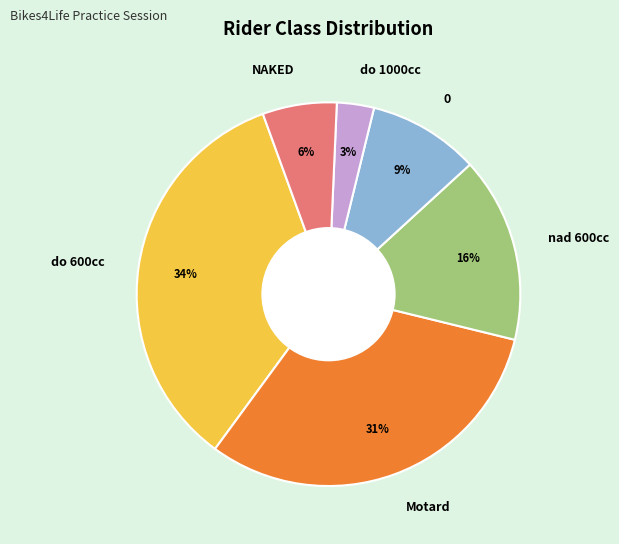

To the nearest percent, what is the combined percentage of Motard and do 600cc?

66%